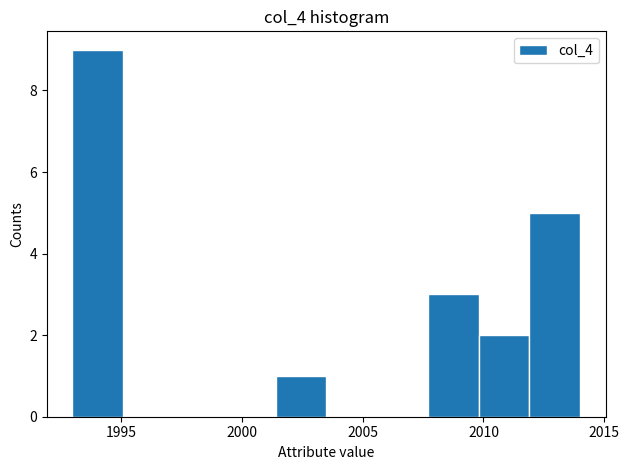

Reading left to right, transcribe this chart: for each bar, give the range it covers on the x-axis and its height. Neither the bar edges nor the heights are printed on the chart, so give them approximately, as read against the axes.

1993.0 to 1995.1: 9
1995.1 to 1997.2: 0
1997.2 to 1999.3: 0
1999.3 to 2001.4: 0
2001.4 to 2003.5: 1
2003.5 to 2005.6: 0
2005.6 to 2007.7: 0
2007.7 to 2009.8: 3
2009.8 to 2011.9: 2
2011.9 to 2014.0: 5